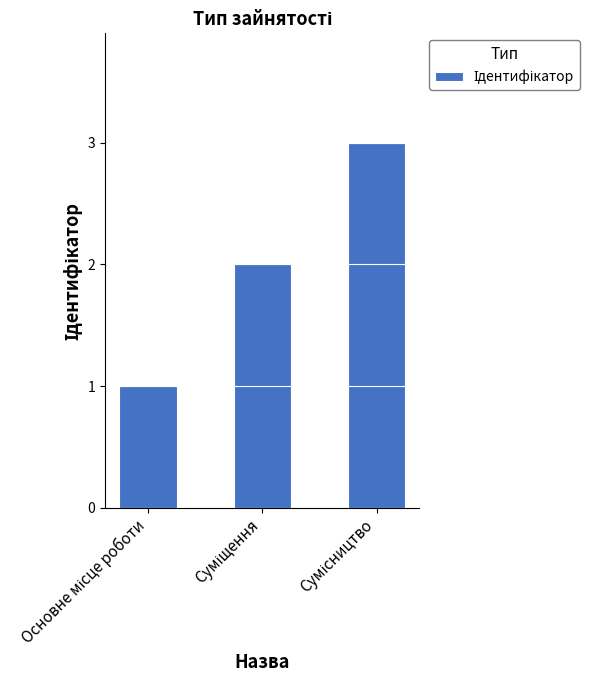

Are the bars grouped side by side (vs. stacked)?

No